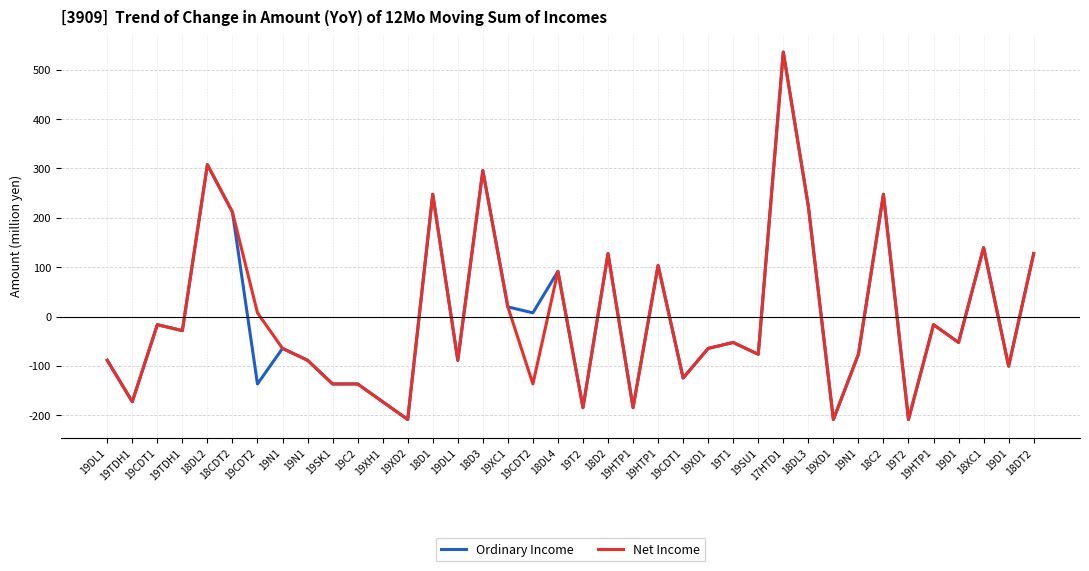

At which category is the sum across all series the highest?

17HTD1